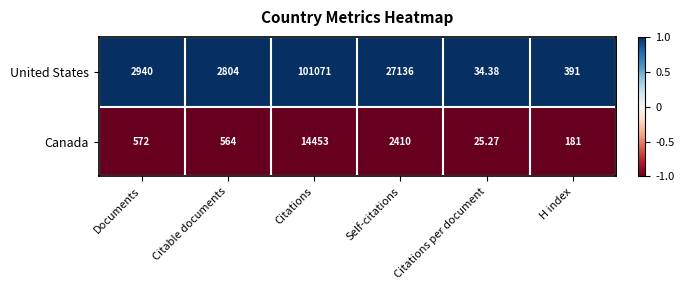

Rank the series by their maximum value, from highest to lowest.

United States, Canada